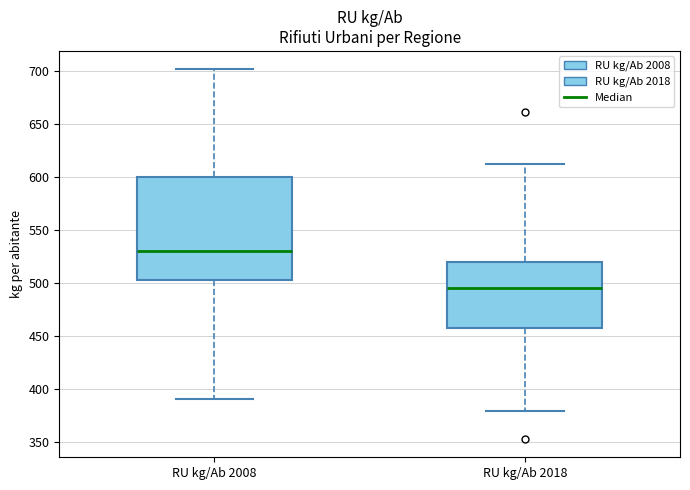

Reading left to right, transcribe this box plot: for each box, give where its median line is, the range the box spans, and where its two whiskers end, as read against the y-axis. The values are not printed on the chart, so give them approximately, as read against the axis.

RU kg/Ab 2008: median 530, box 500 to 600, whiskers 390 to 700
RU kg/Ab 2018: median 495, box 455 to 520, whiskers 380 to 610